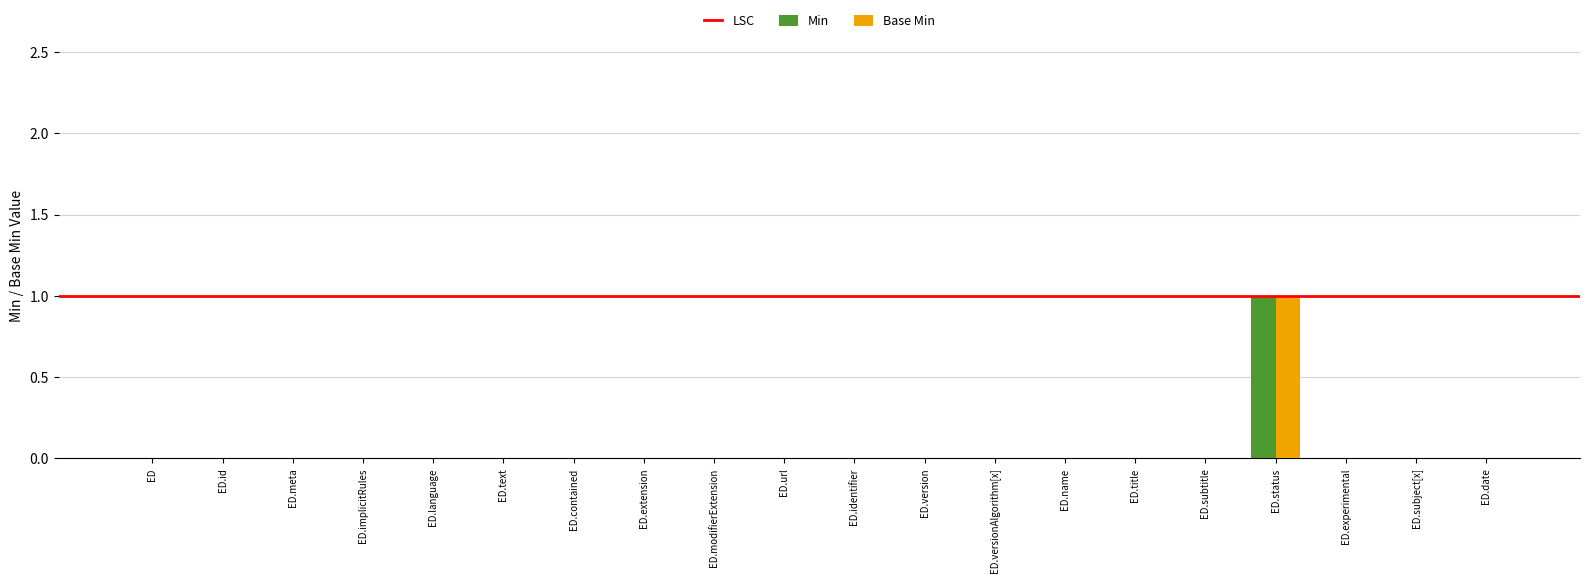

Is it true that Base Min equals 0 at ED.implicitRules?

True